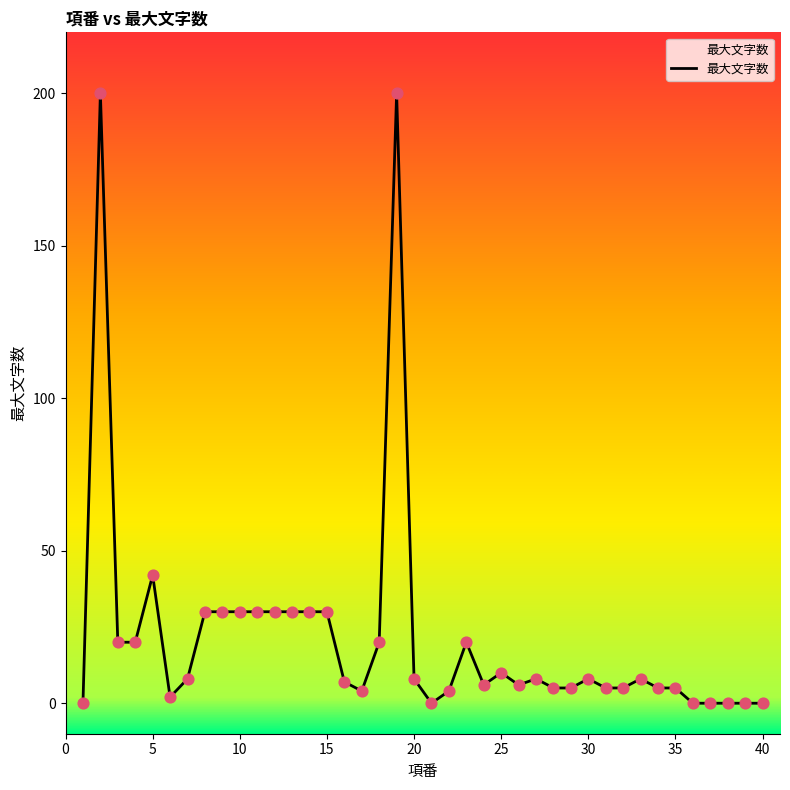

What is the difference between the maximum and minimum values?

200